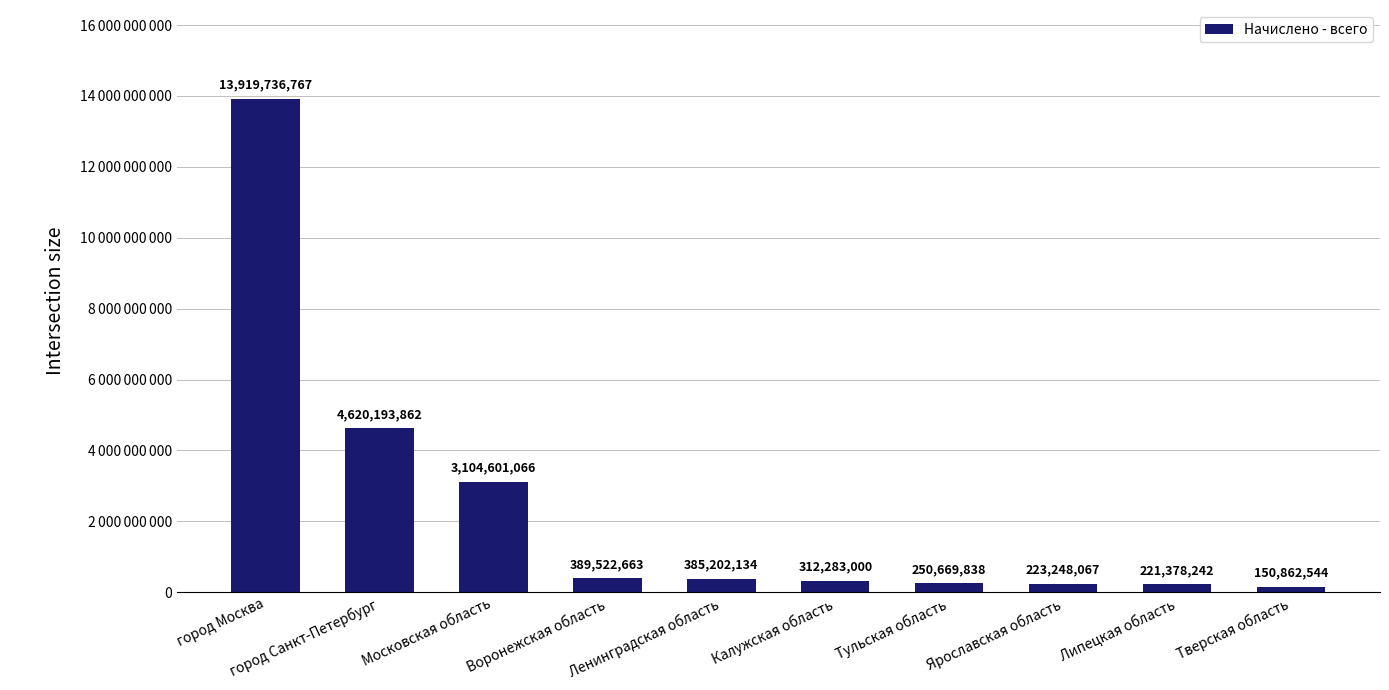

List the labels in order of value, smallest first.

Тверская область, Липецкая область, Ярославская область, Тульская область, Калужская область, Ленинградская область, Воронежская область, Московская область, город Санкт-Петербург, город Москва